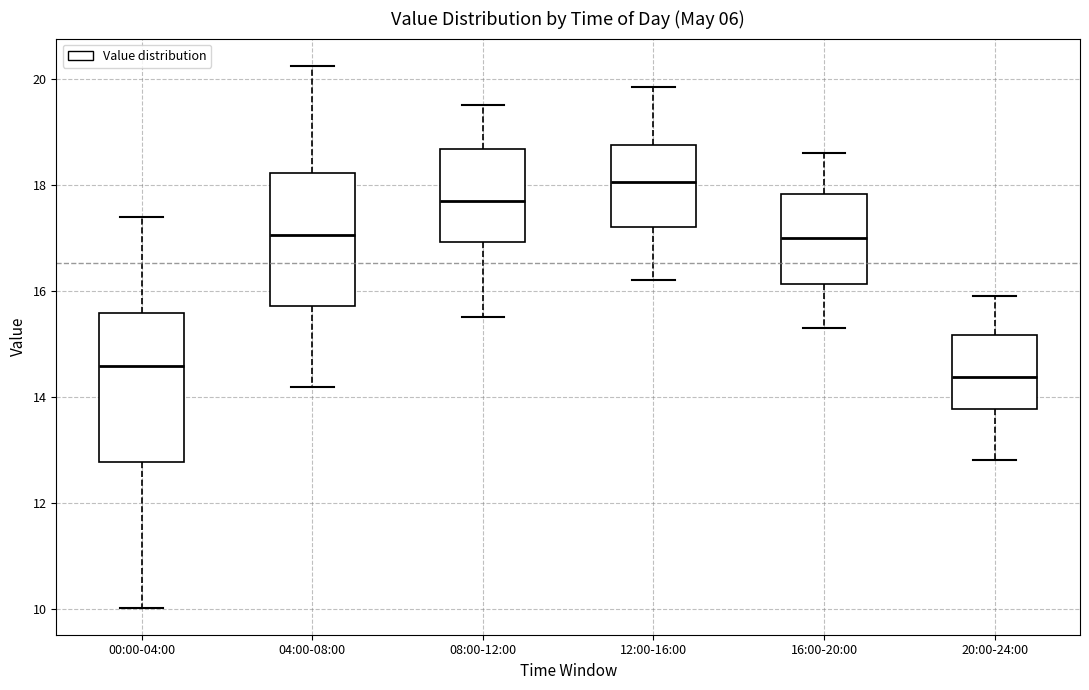

Comparing the boxes themselves (not the whiskers), which one is the tallest?

00:00-04:00